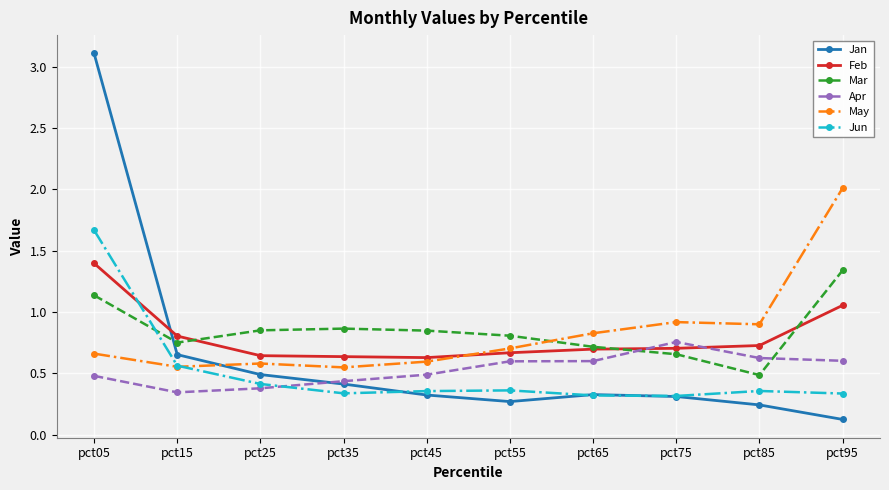

How many times do Jan and May cross each other?

1